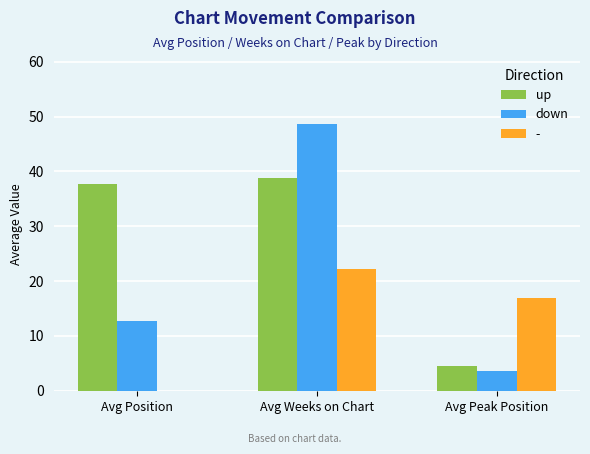

Which series changed the most between Avg Position and Avg Weeks on Chart?

down